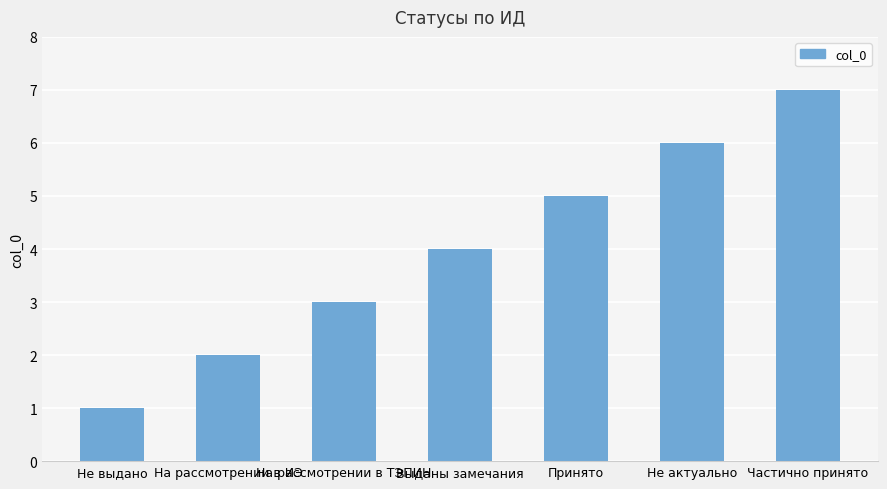

Between Принято and Частично принято, which is larger?

Частично принято